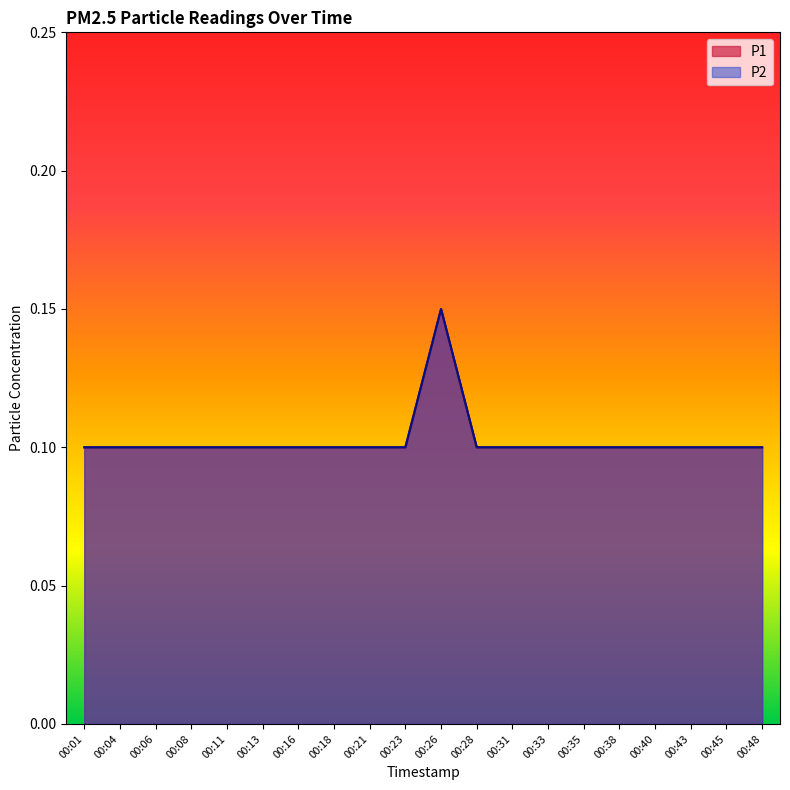

List the series in order of their peak value, highest first.

P1, P2